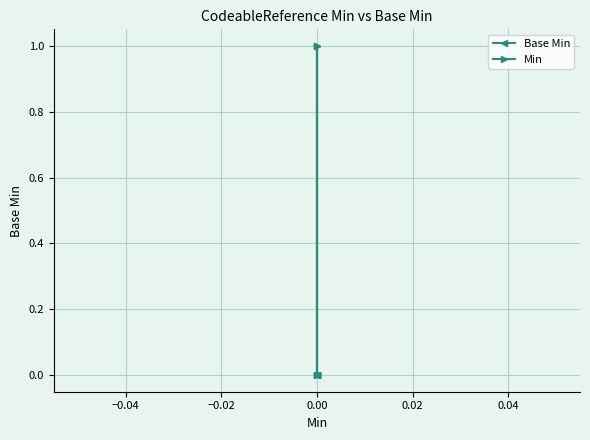

Which series changed the most between −0.06 and 0.02?

Min